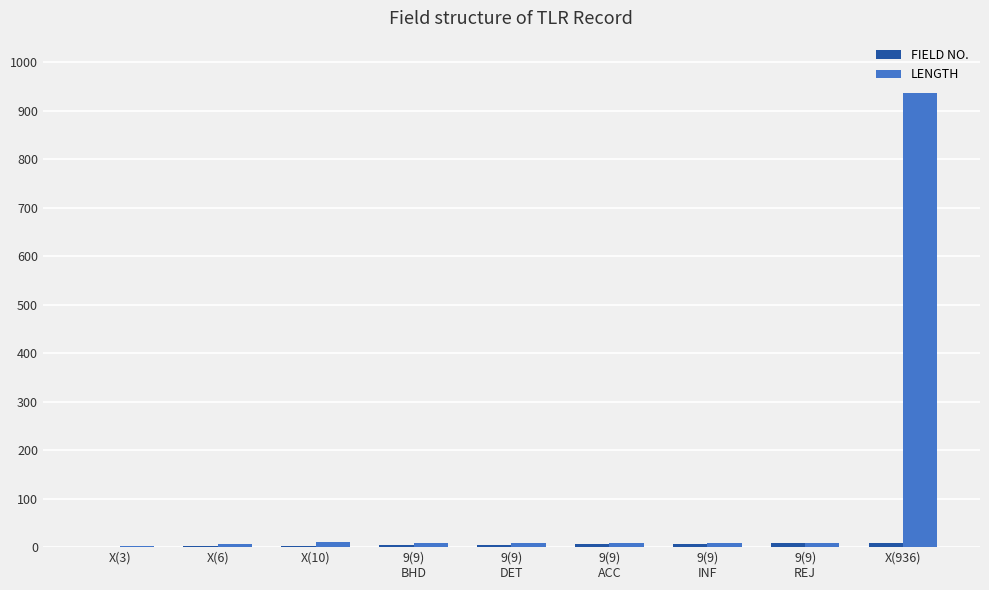

Where is LENGTH nearest to the value 469?

X(10)